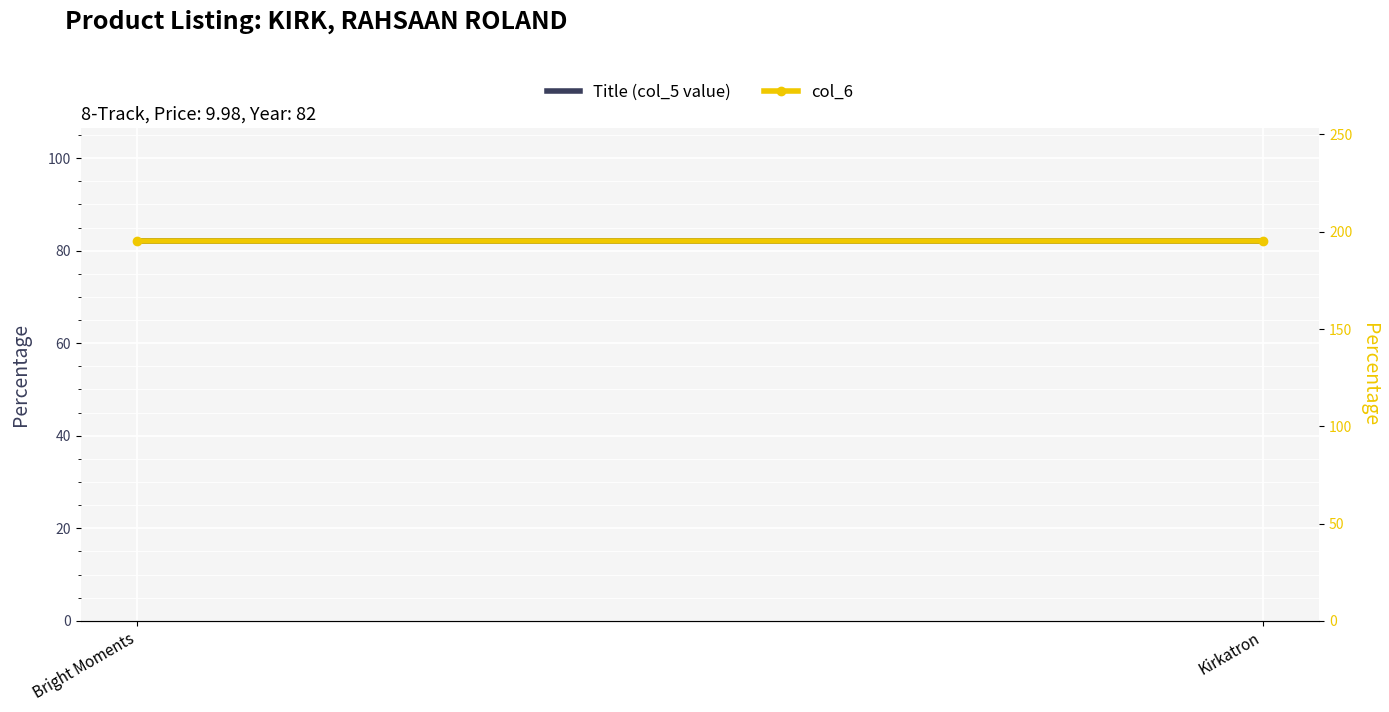

List the series in order of their peak value, lowest first.

Title (col_5 value), col_6